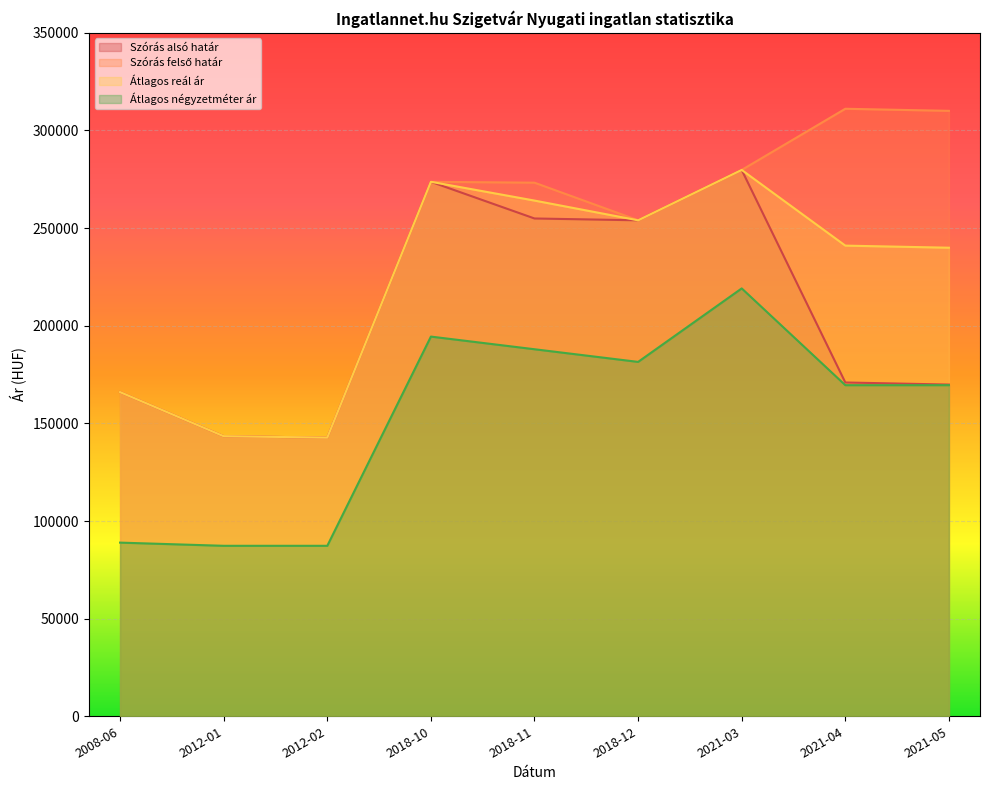

Reading right to left, extract all data points from this chart.

Szórás alsó határ: 169871	170938	279781	253990	254929	273709	142698	143432	166006
Szórás felső határ: 310043	311110	279781	253990	273261	273709	142698	143432	166006
Átlagos reál ár: 239957	241024	279781	253990	264095	273709	142698	143432	166006
Átlagos négyzetméter ár: 169558	169558	219117	181481	187962	194444	87301	87301	88934